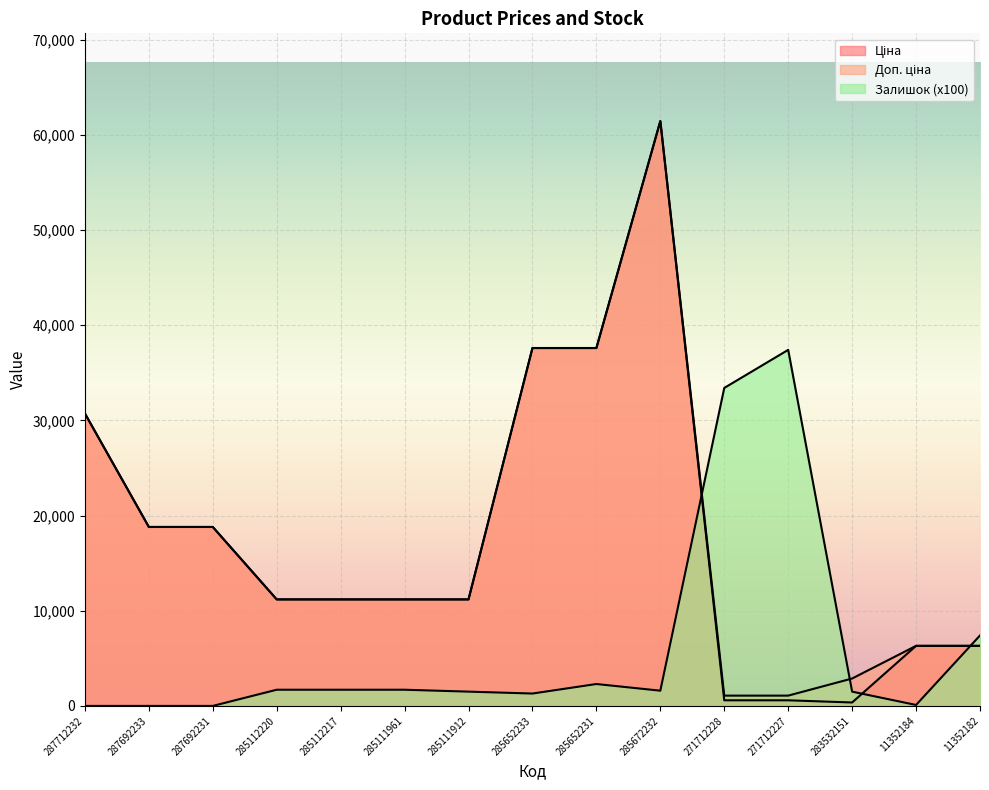

At how many categories does at least one series exceed 28209?

6